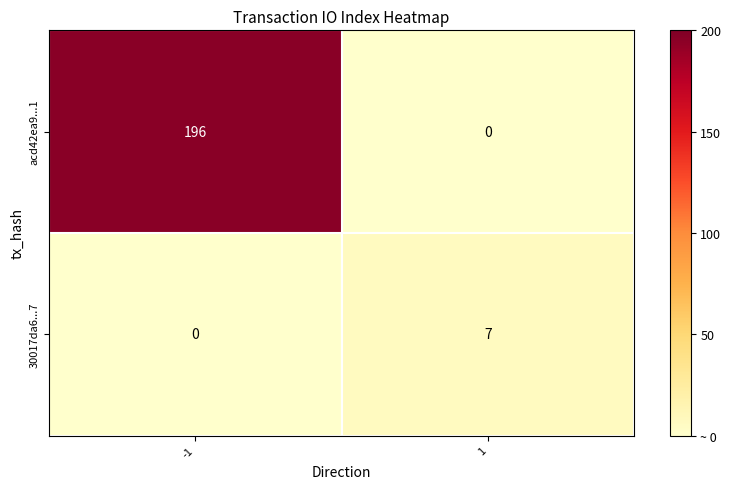

Between -1 and 1, which series saw the biggest shift?

acd42ea9...1